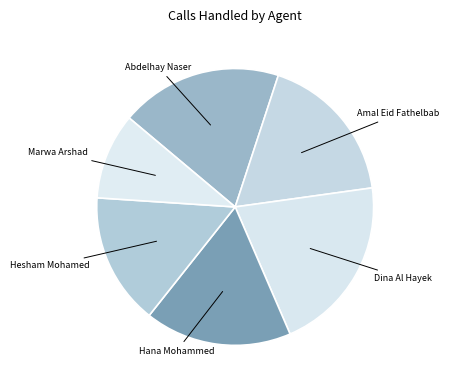

How many slices are in this pie chart?

6